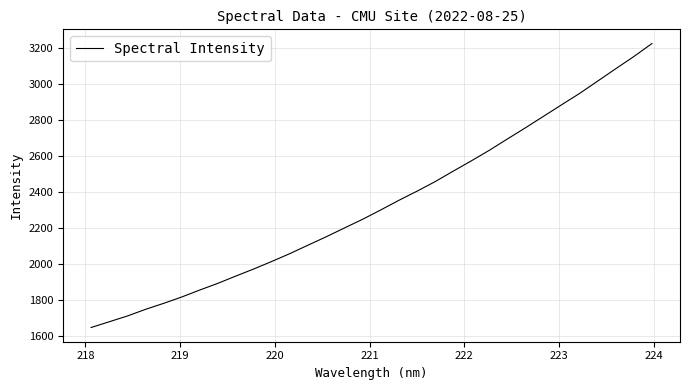

What is the minimum value shown in the chart?

1647.9